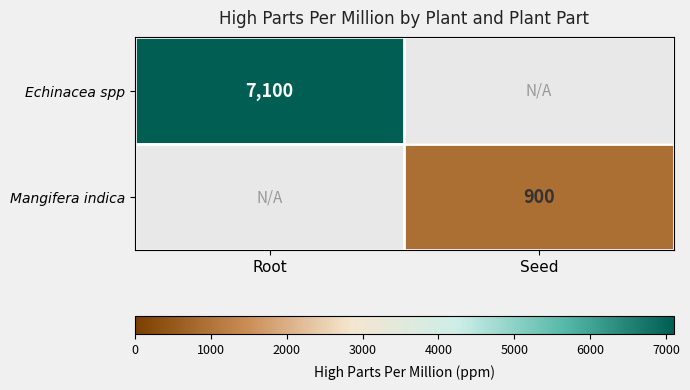

Is it true that Mangifera indica equals 412.2 at Seed?

False